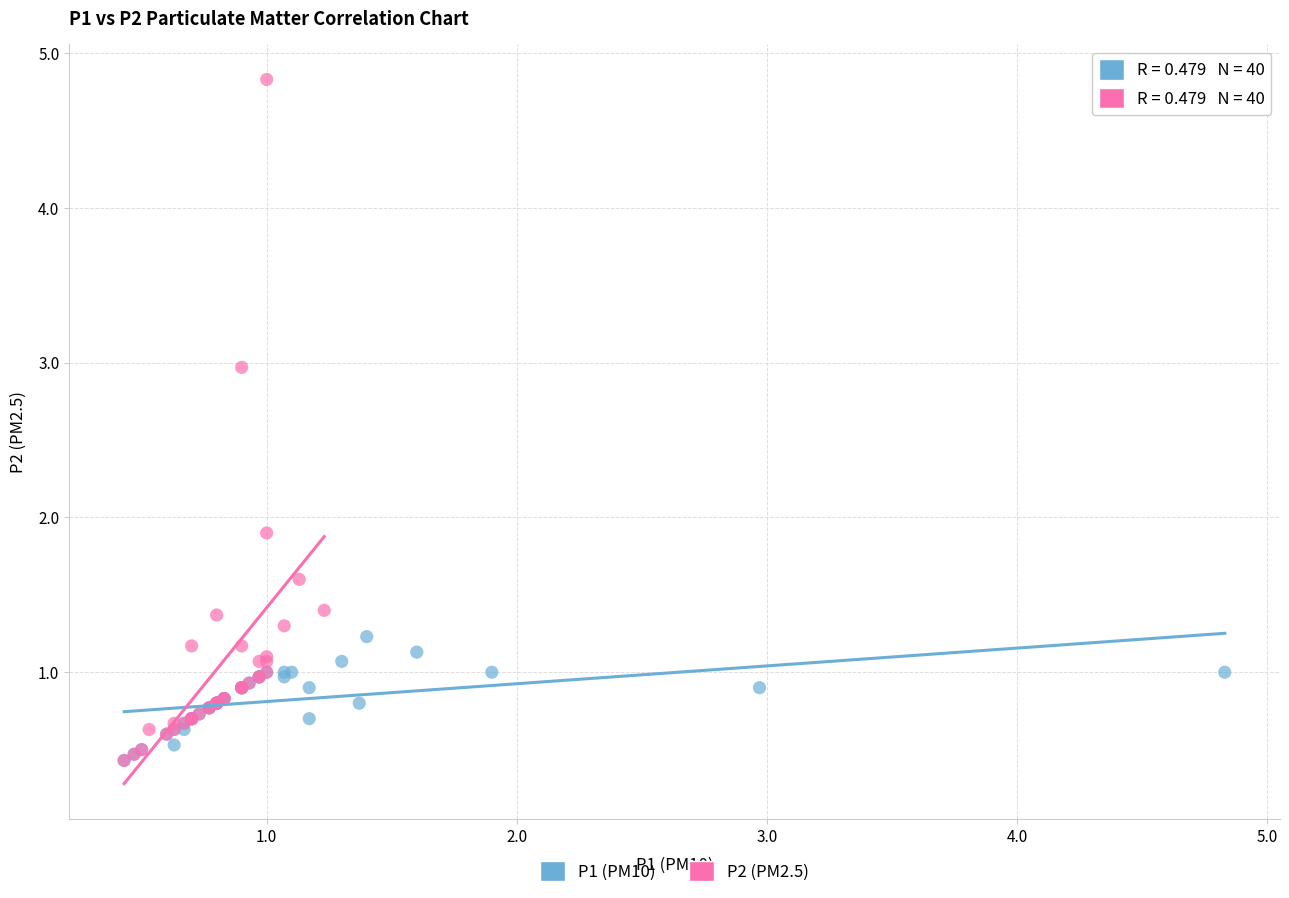

Which series reaches the maximum Y coordinate?

P2 (PM2.5)